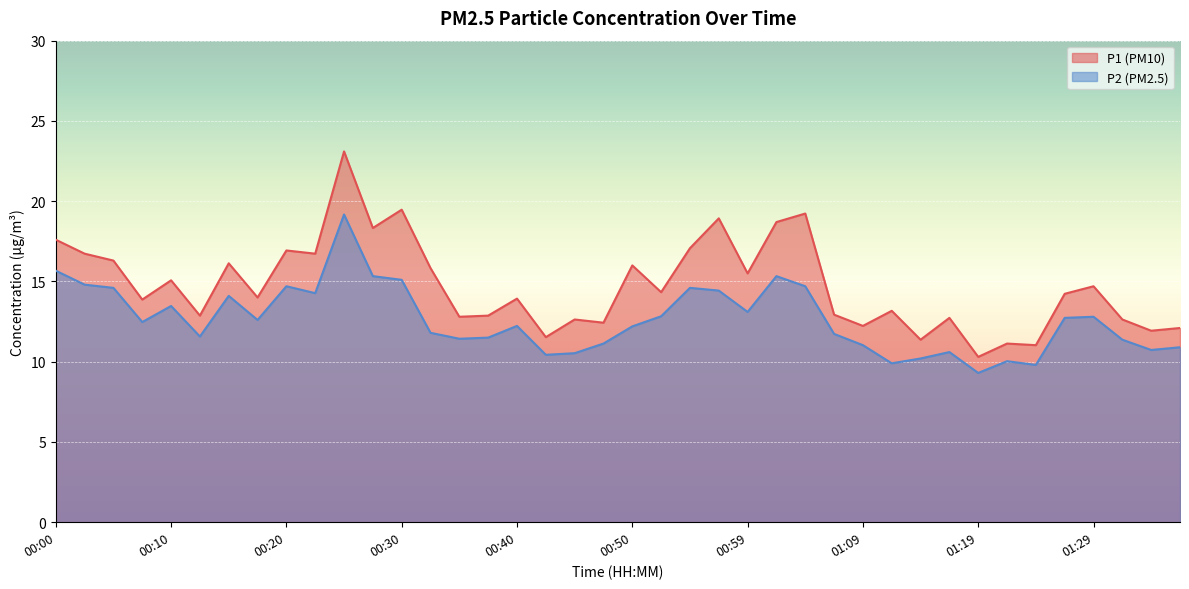

What are all the series names shown in the legend?

P1, P2